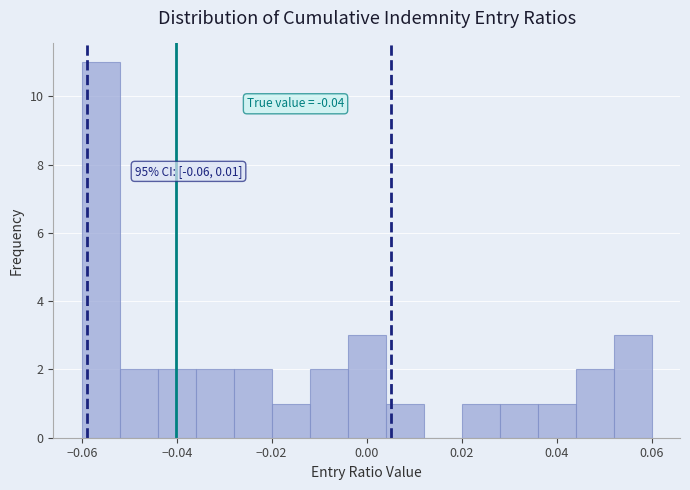

Which range on the x-axis has the tallest bar?

-0.060 to -0.052